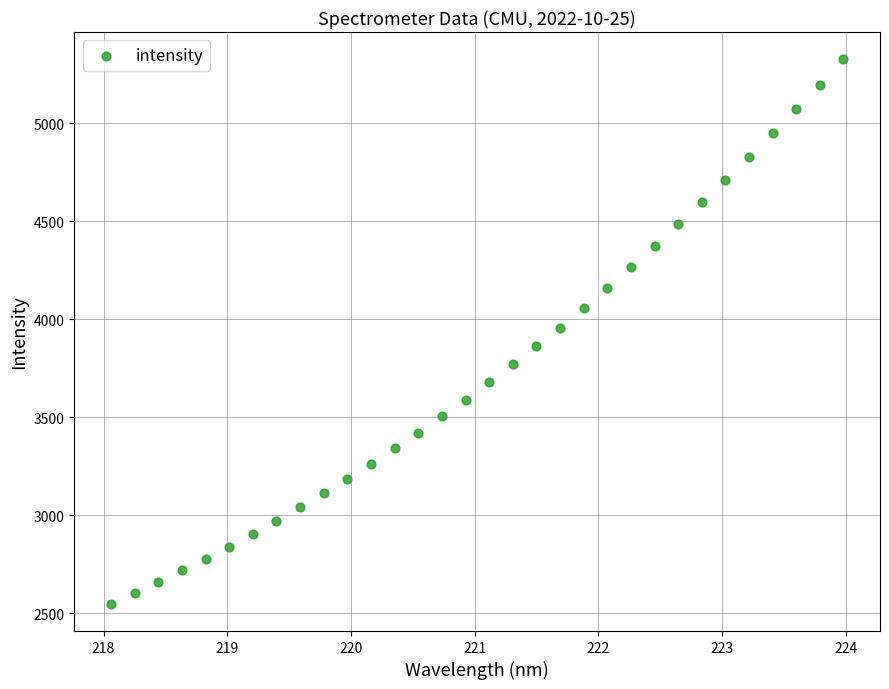

What is the range of Y values (max minus min)?

2779.6